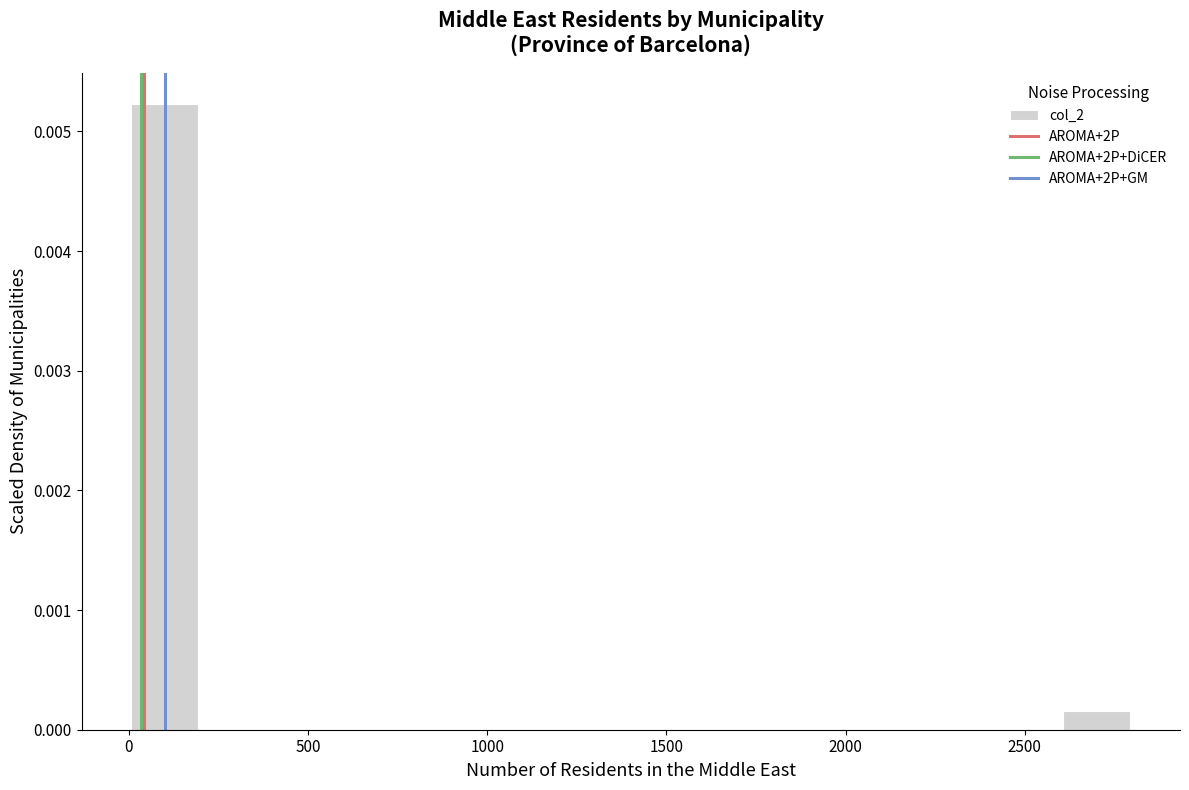

Around what value on the x-axis is the tallest bar? Give the approximate position of its centre, as read against the axis.

100